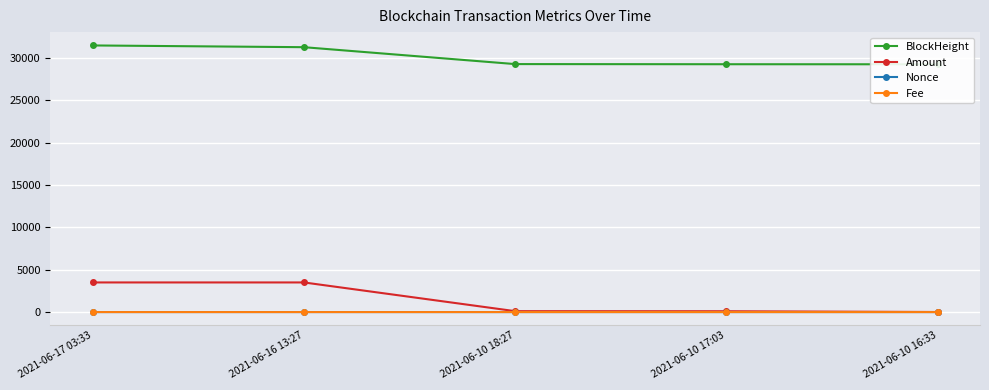

List the labels in order of Amount value, largest first.

2021-06-16 13:27, 2021-06-17 03:33, 2021-06-10 18:27, 2021-06-10 17:03, 2021-06-10 16:33